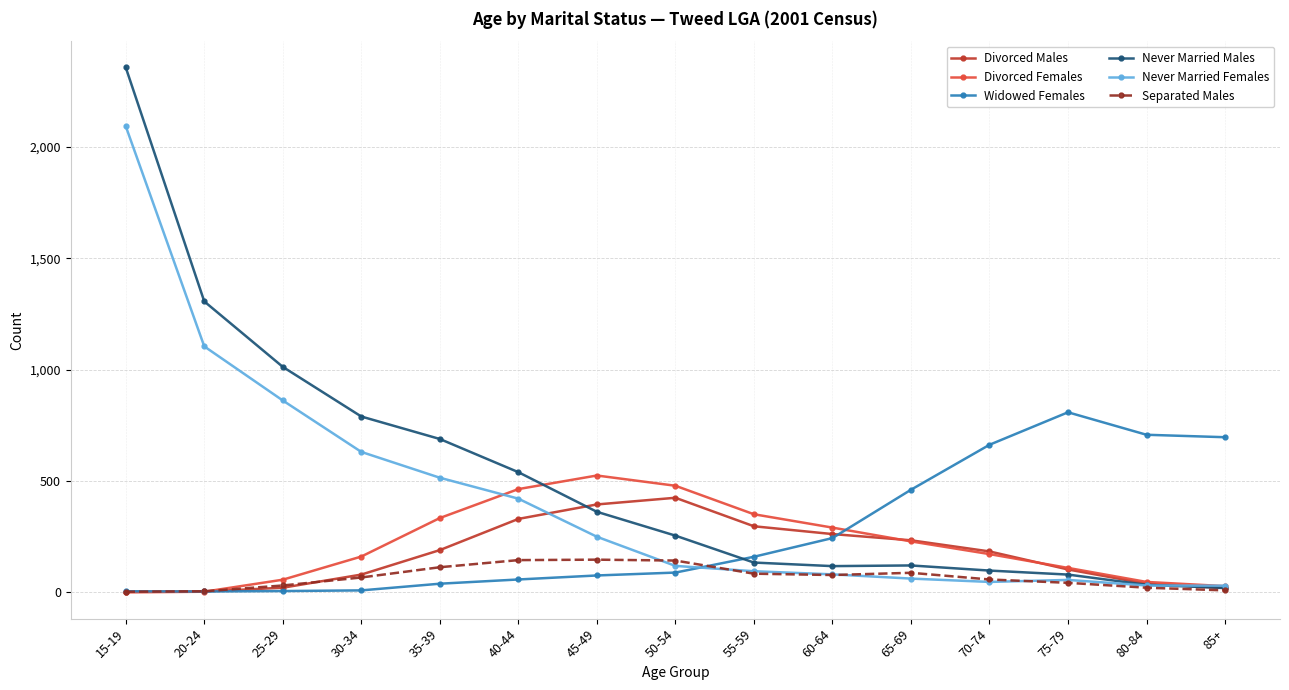

Is the value of Never Married Females at 80-84 greater than the value of Divorced Females at 20-24?

Yes